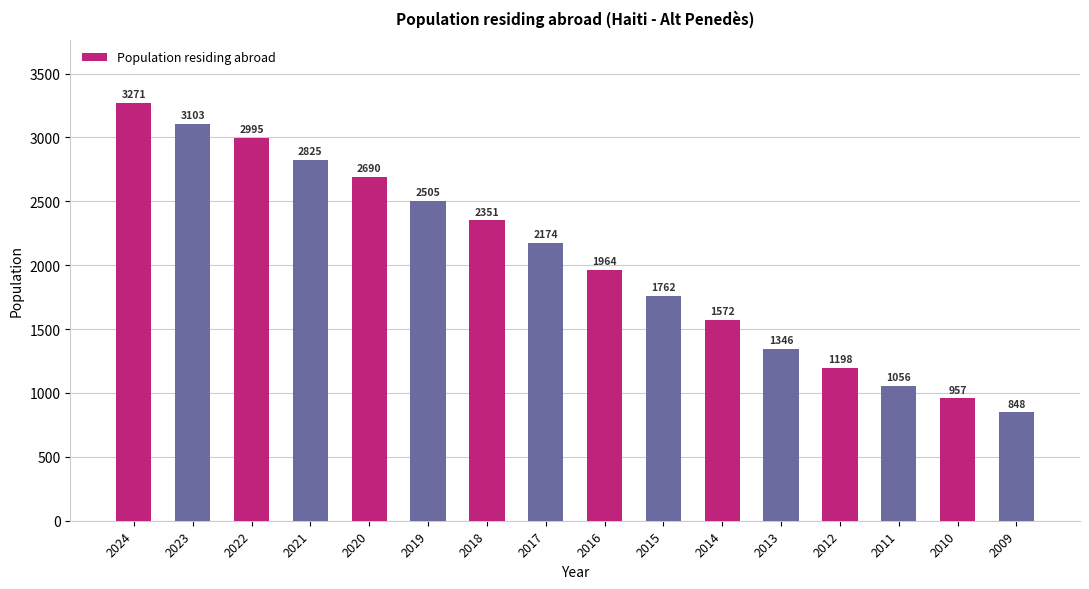

Where is the data nearest to the value 2059?

2016